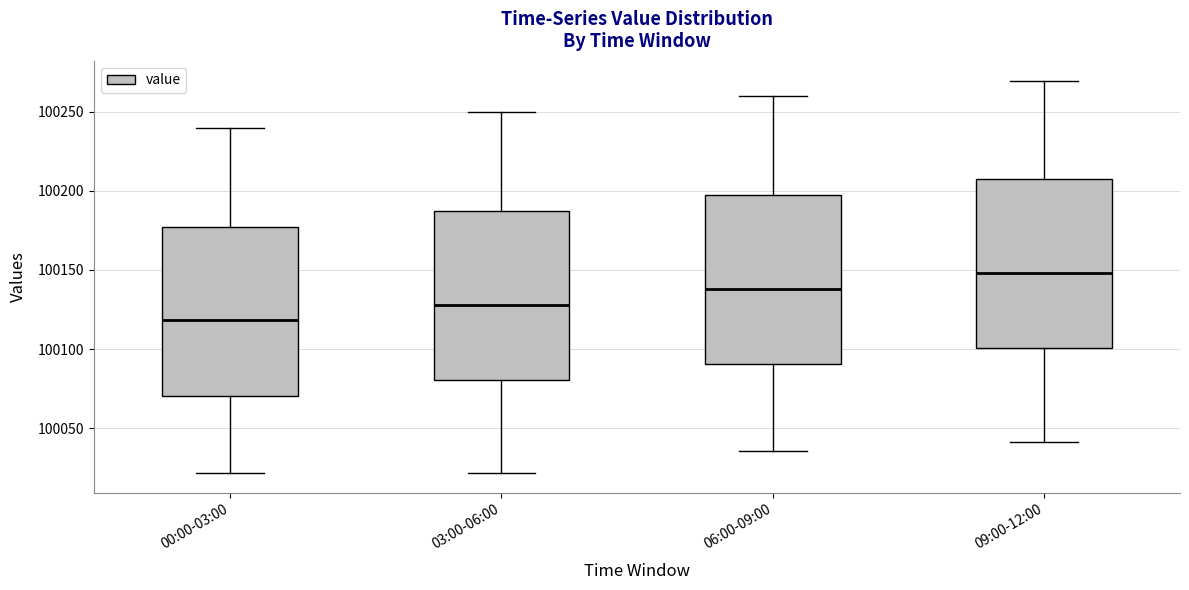

Which box has the lowest median line?

00:00-03:00